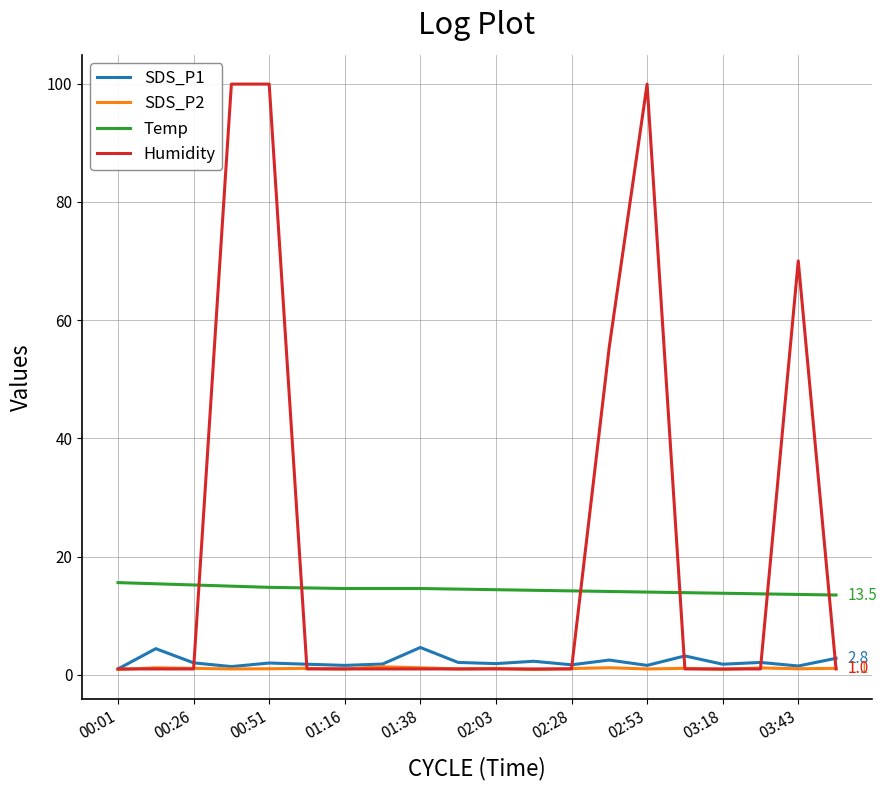

How many intersections are there between Humidity and Temp?

6